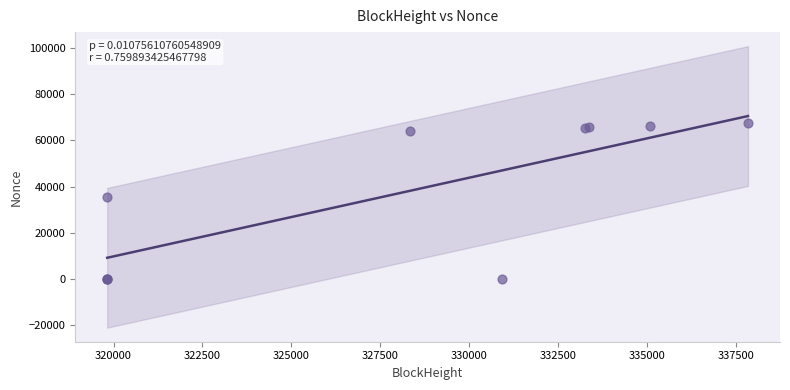

What Y value in the scatter plot is closest to 33778?

35400